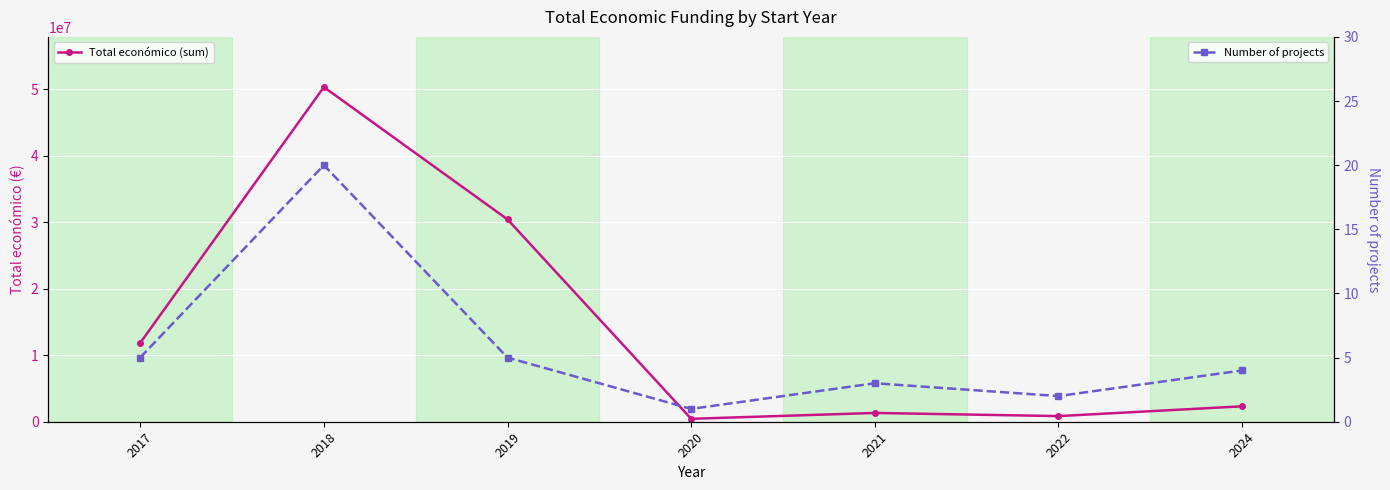

What is the total value across all series at 2017?

11856460